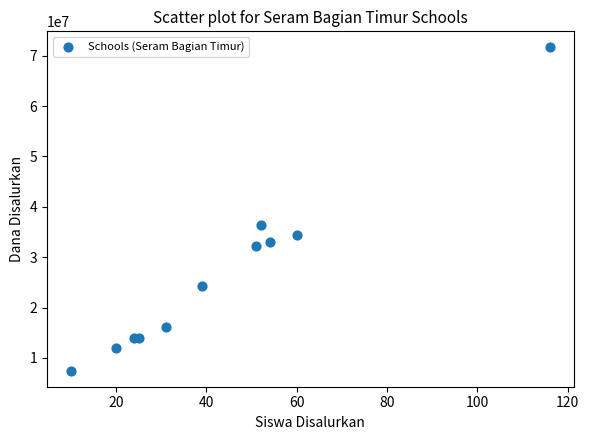

What Y value in the scatter plot is closest to 39562500?

36375000